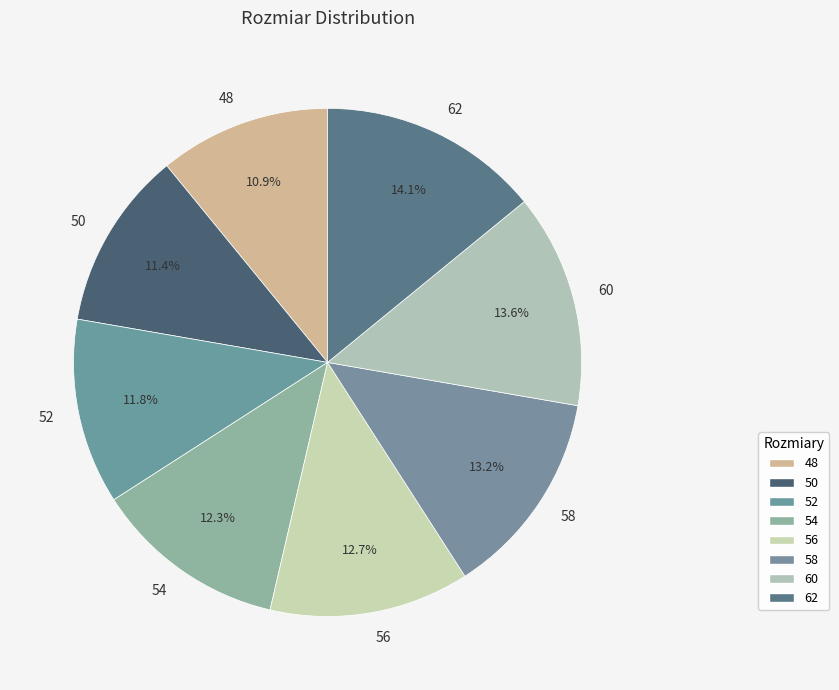

Combined, what portion of the pie is 54 and 48?

23.2%